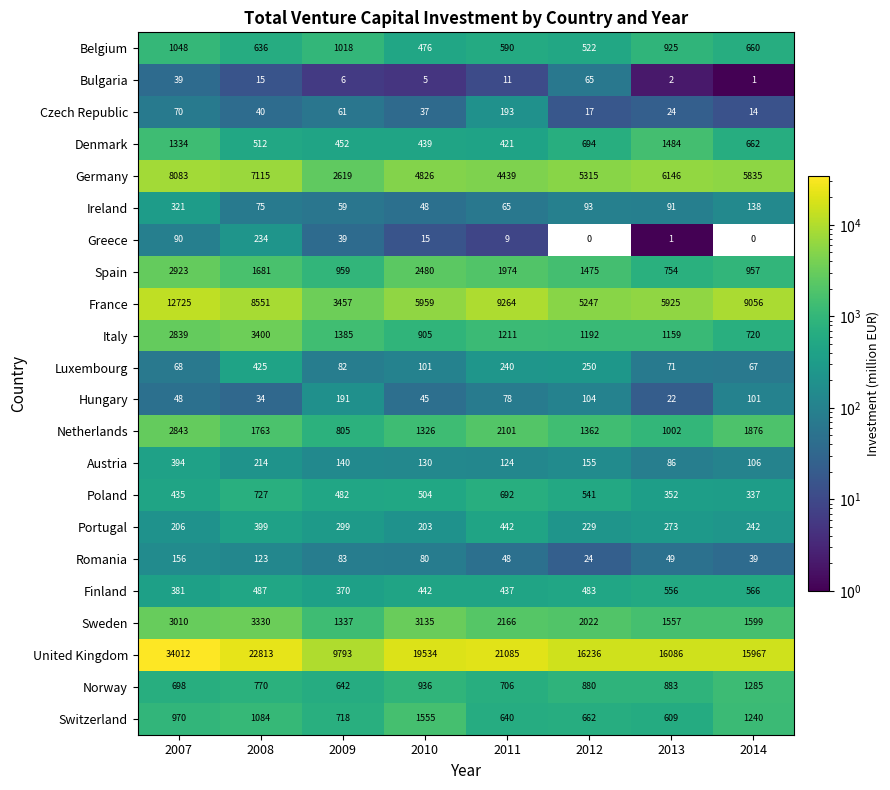

The France series shows 5269 at 2009. True or false?

False